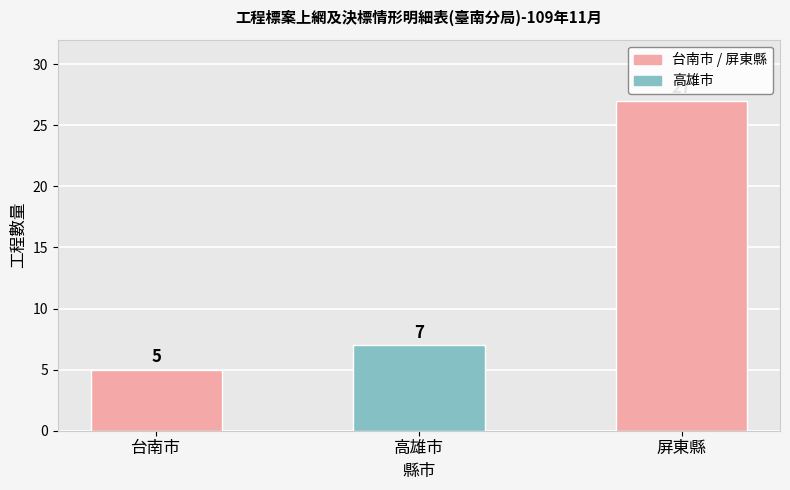

Read the value at 屏東縣, to the nearest 5.

25